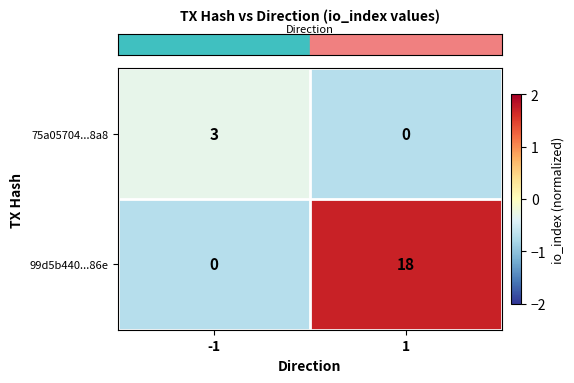

Which series has the largest total across all categories?

99d5b440...86e